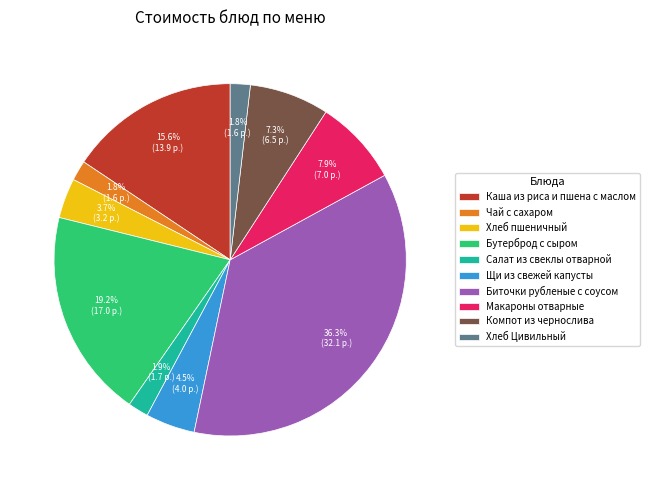

Combined, what portion of the pie is Хлеб Цивильный and Макароны отварные?

9.7%